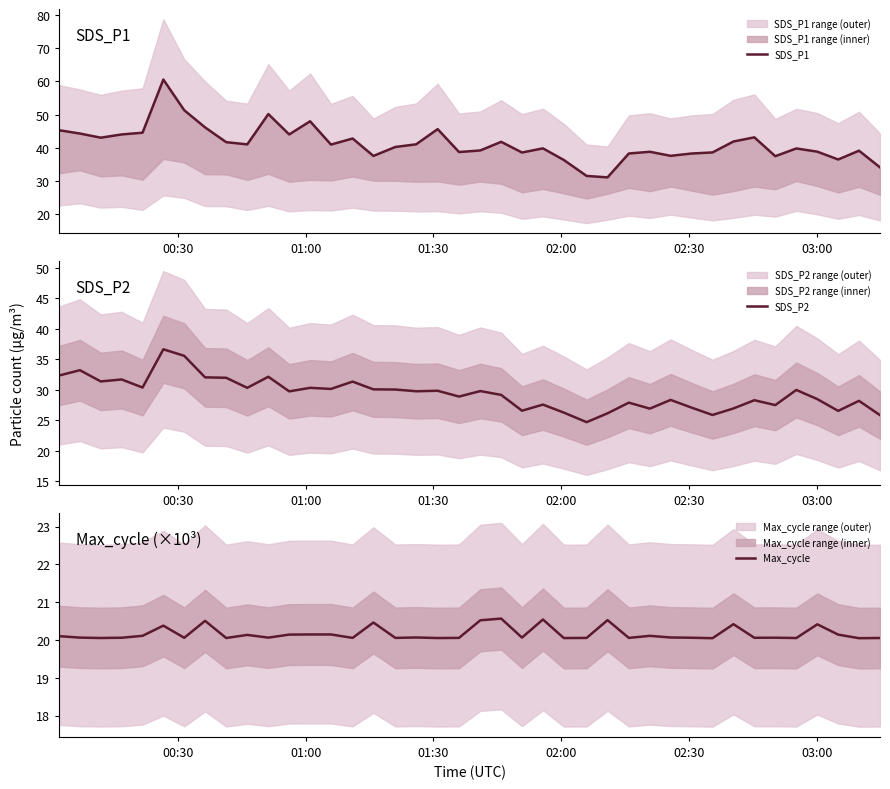

At how many categories does at least one series exceed 38?

32